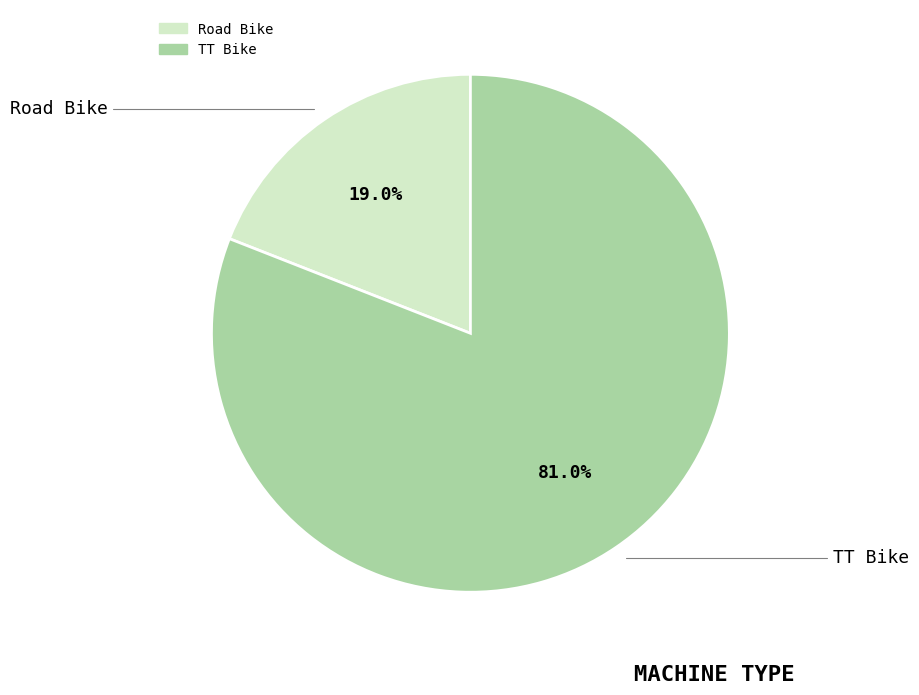

Which has a higher value, TT Bike or Road Bike?

TT Bike